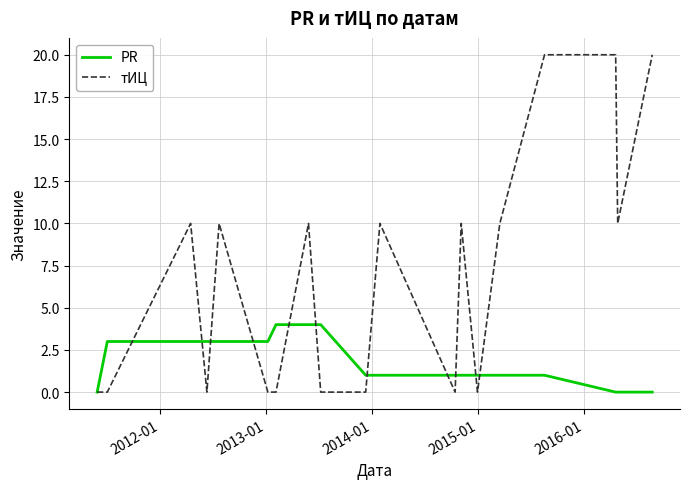

What is the maximum value shown in the chart?

20